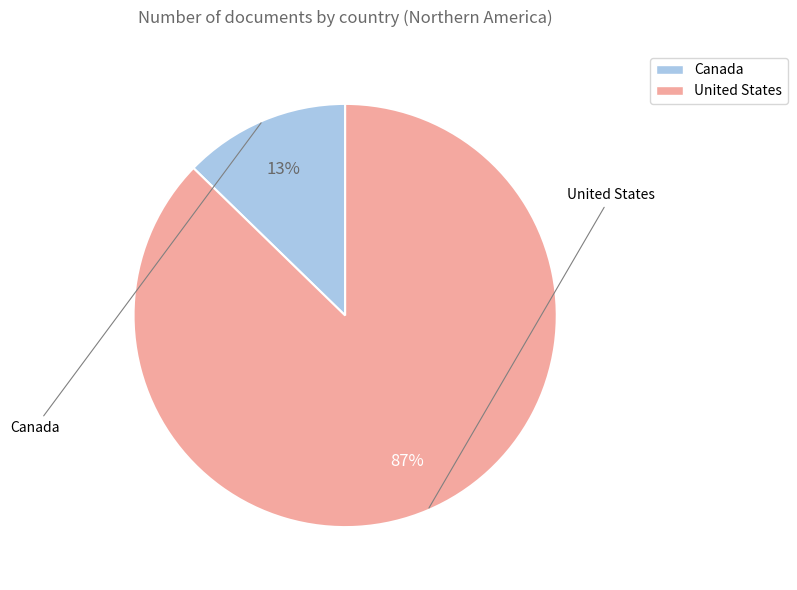

Which category has the smallest portion of the pie?

Canada